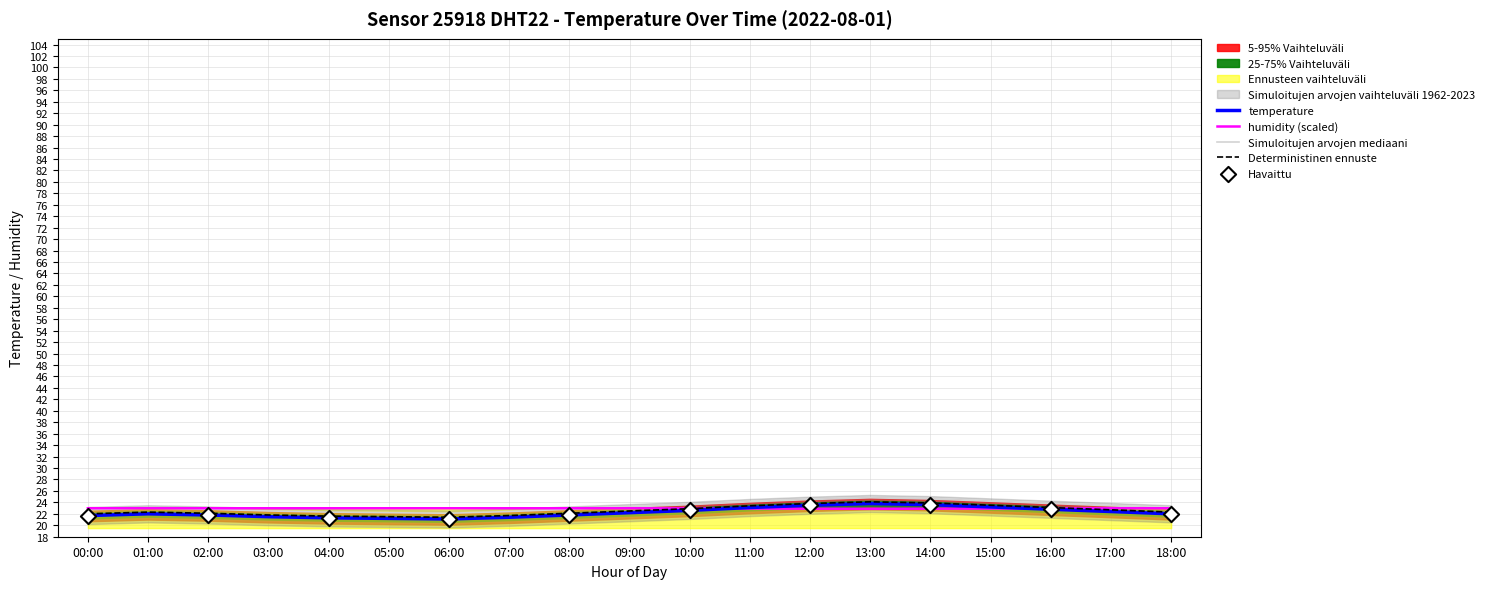

What is the total value across all series at 09:00?

90.9